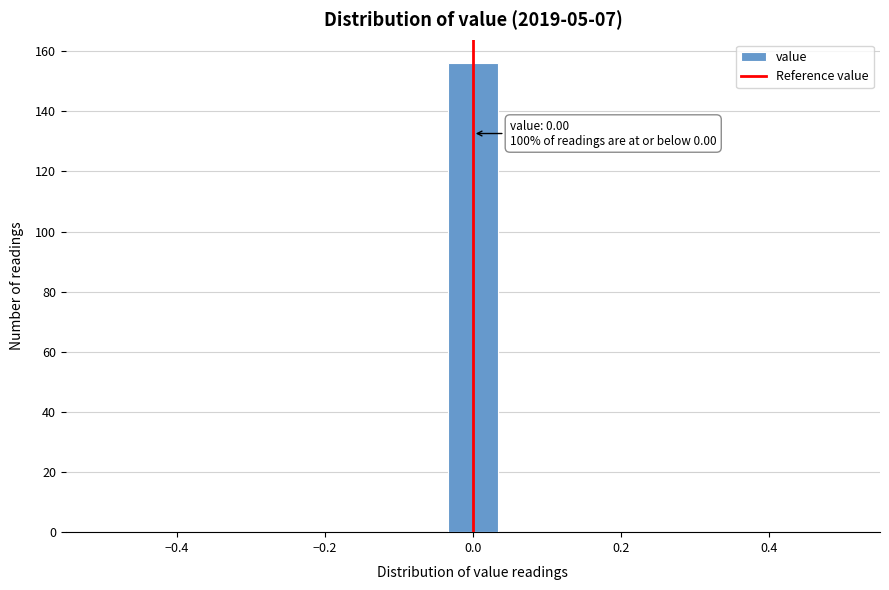

Around what value on the x-axis is the tallest bar? Give the approximate position of its centre, as read against the axis.

0.00